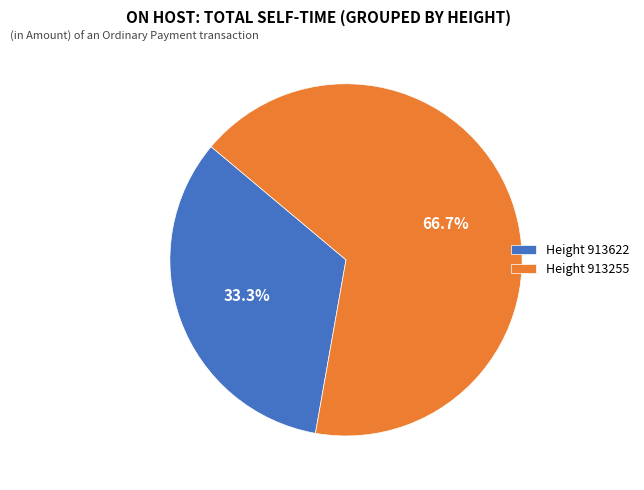

Which has a higher value, Height 913255 or Height 913622?

Height 913255